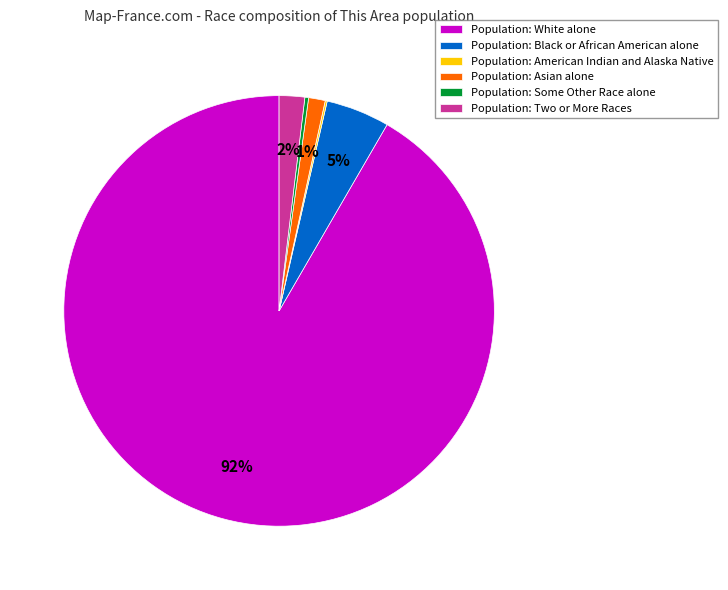

The Population: Some Other Race alone slice represents 0% of the pie. True or false?

True